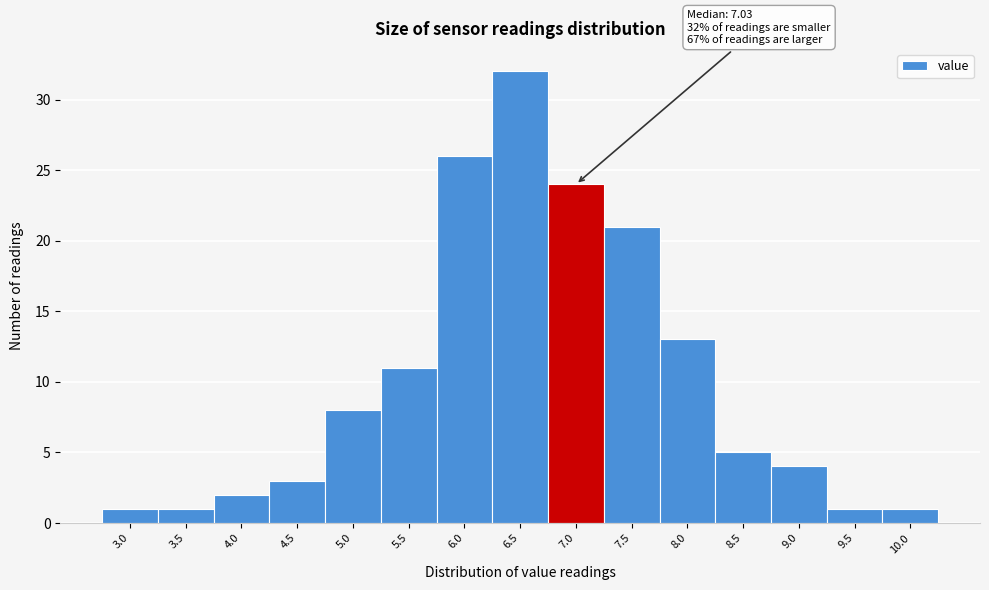

Reading left to right, what are all the values shown in this chart?

1	1	2	3	8	11	26	32	24	21	13	5	4	1	1